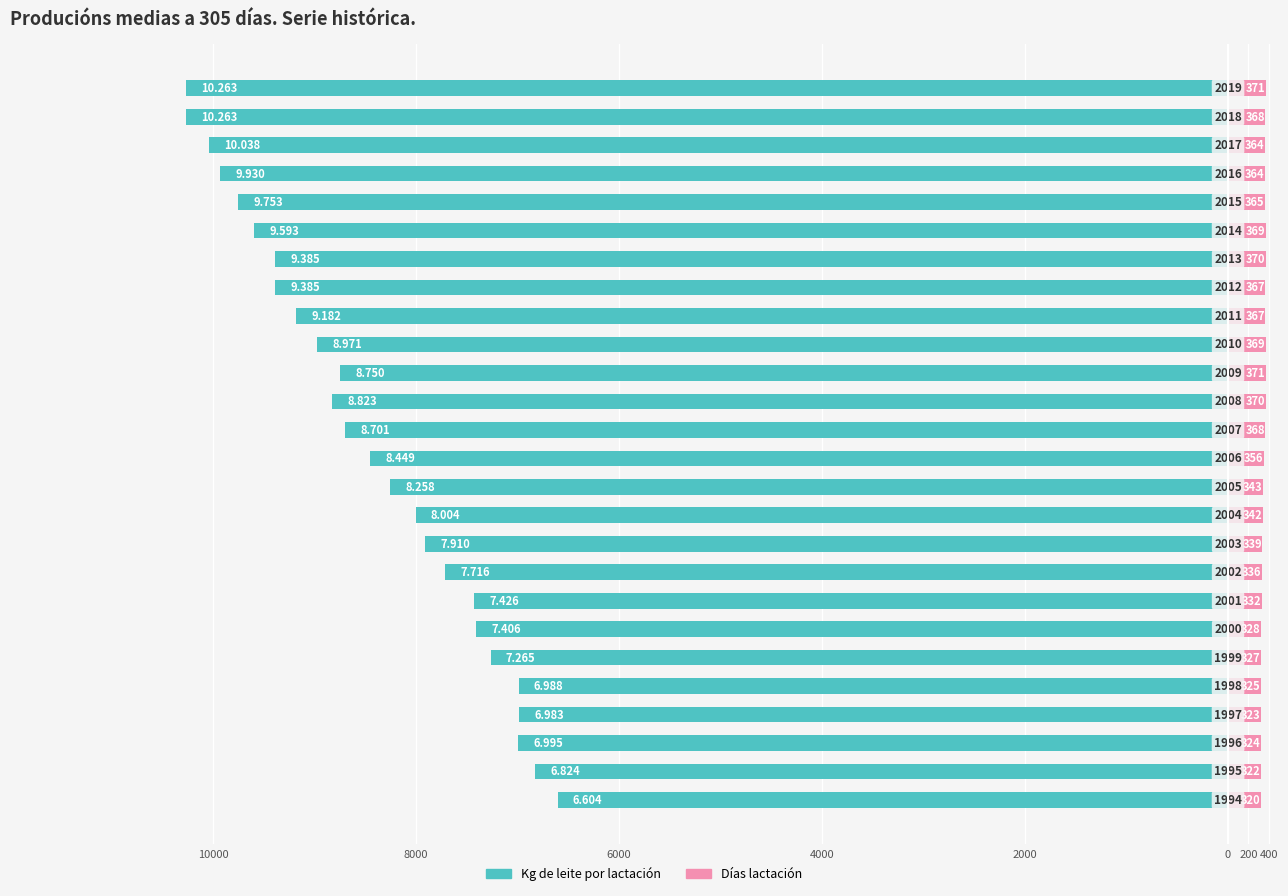

At how many categories does at least one series exceed -8419?

26